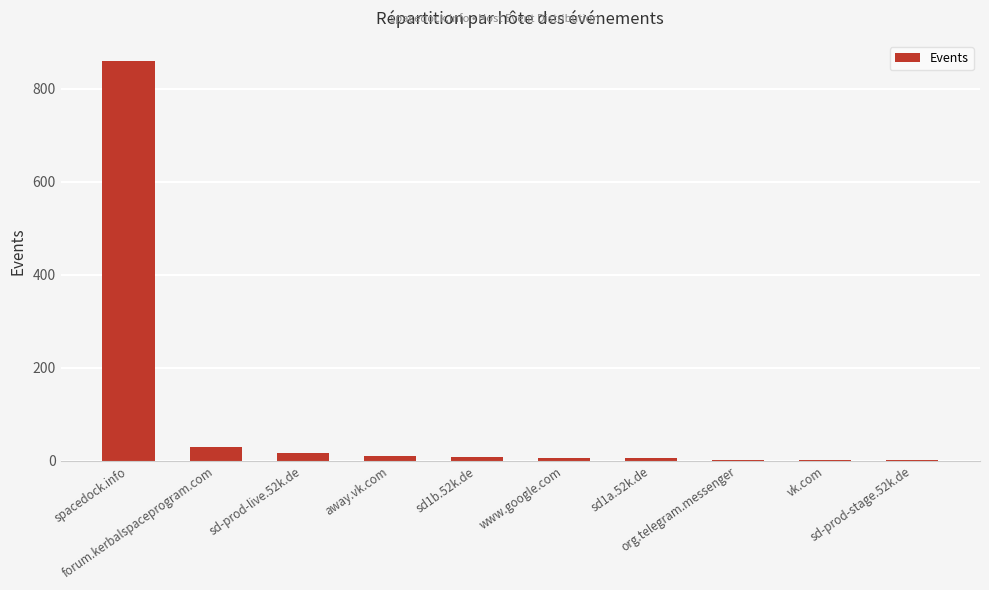

The chart shows a value of 6 at www.google.com. True or false?

True